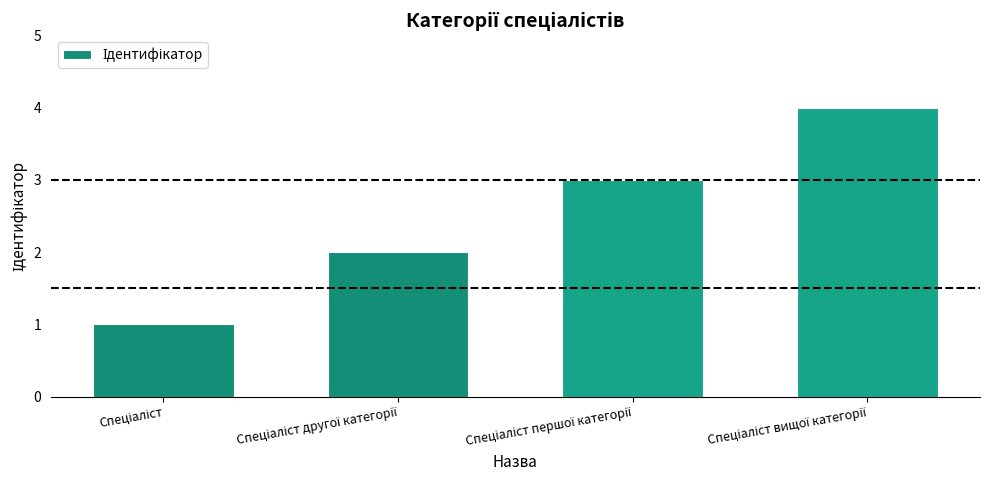

Reading right to left, list all the values displayed in this chart.

4	3	2	1